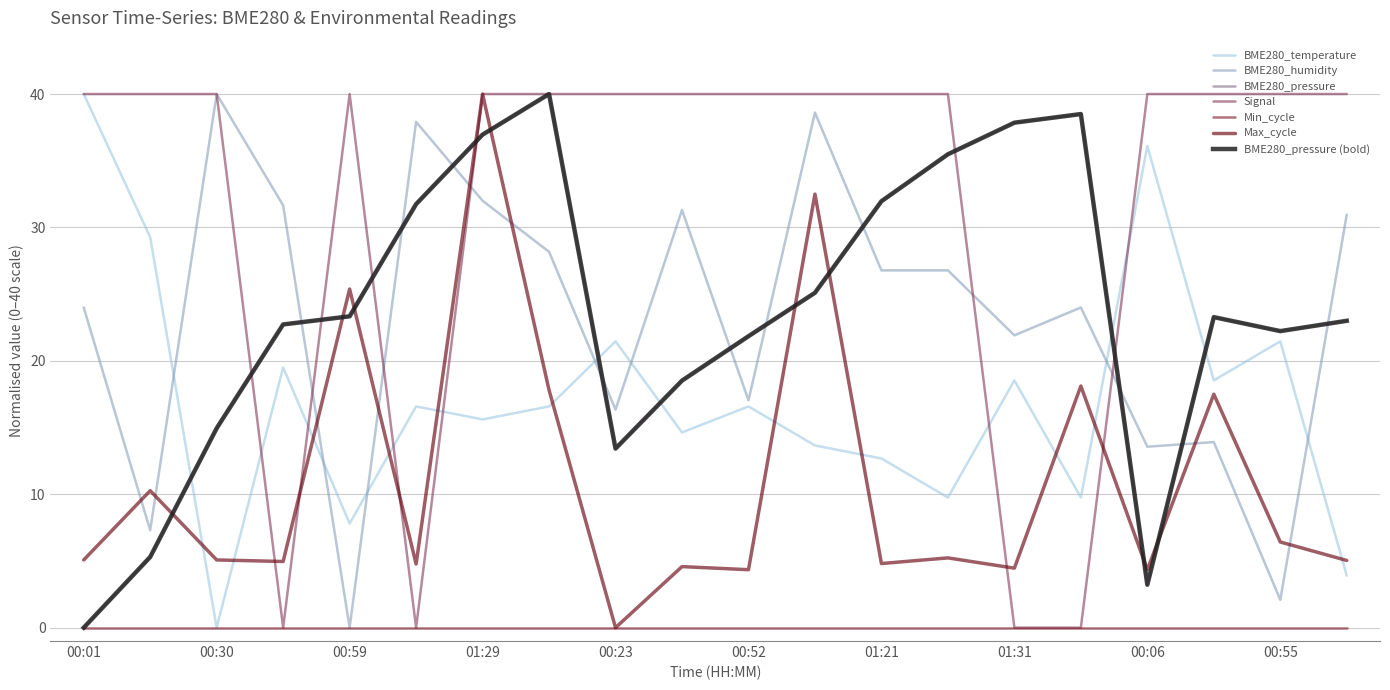

What is the difference between the maximum and second lowest values in the BME280_humidity series?

37.9